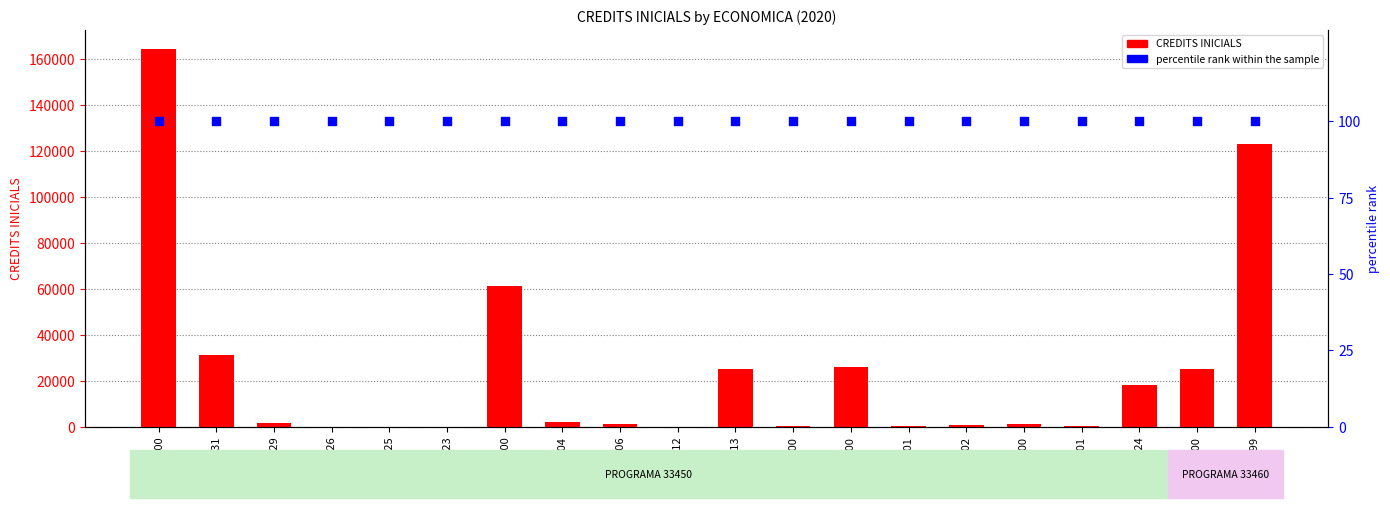

At which category is the sum across all series the highest?

13000